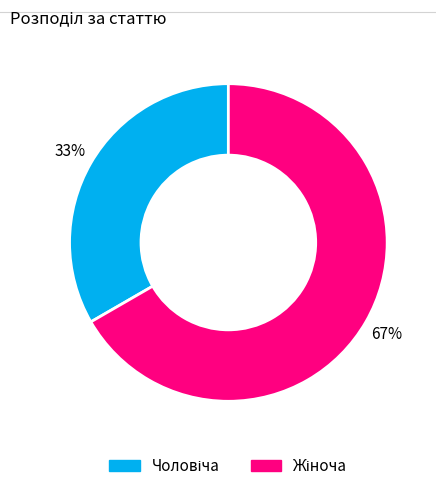

To the nearest percent, what is the average slice percentage?

50%